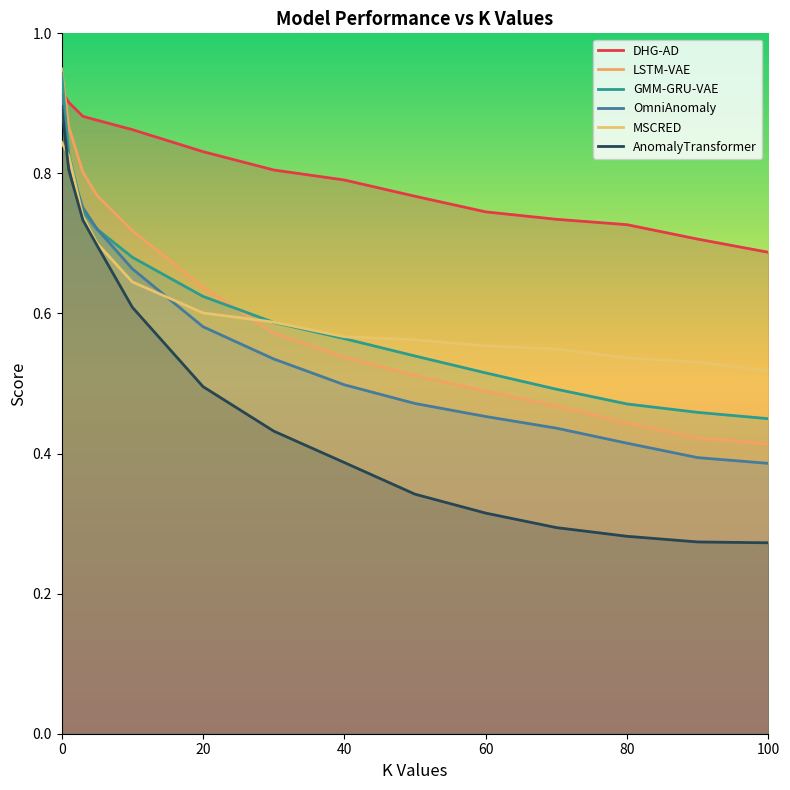

At 80, list the series in order from largest to smallest.

DHG-AD, MSCRED, GMM-GRU-VAE, LSTM-VAE, OmniAnomaly, AnomalyTransformer